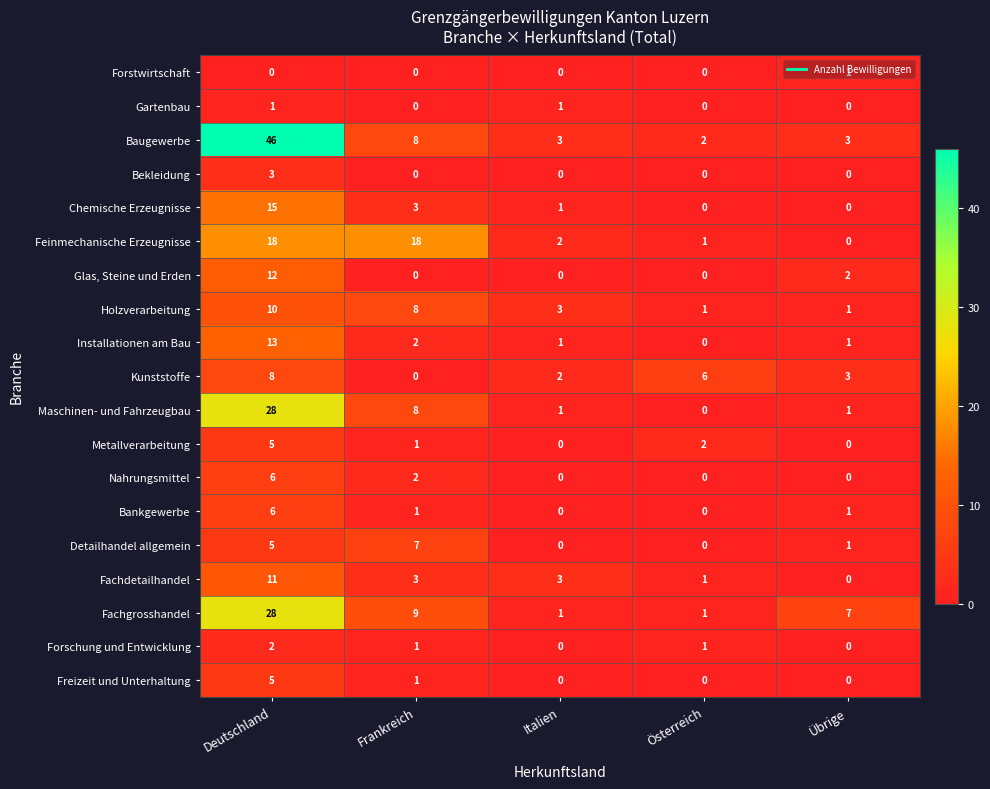

What is the total value across all series at Österreich?

15